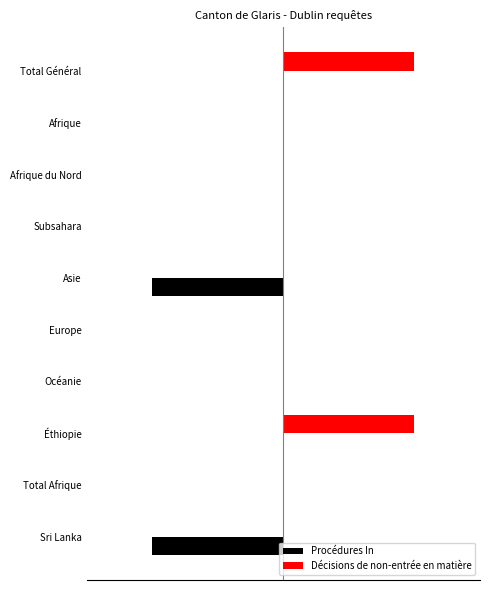

What are all the series names shown in the legend?

Procédures In, Décisions de non-entrée en matière